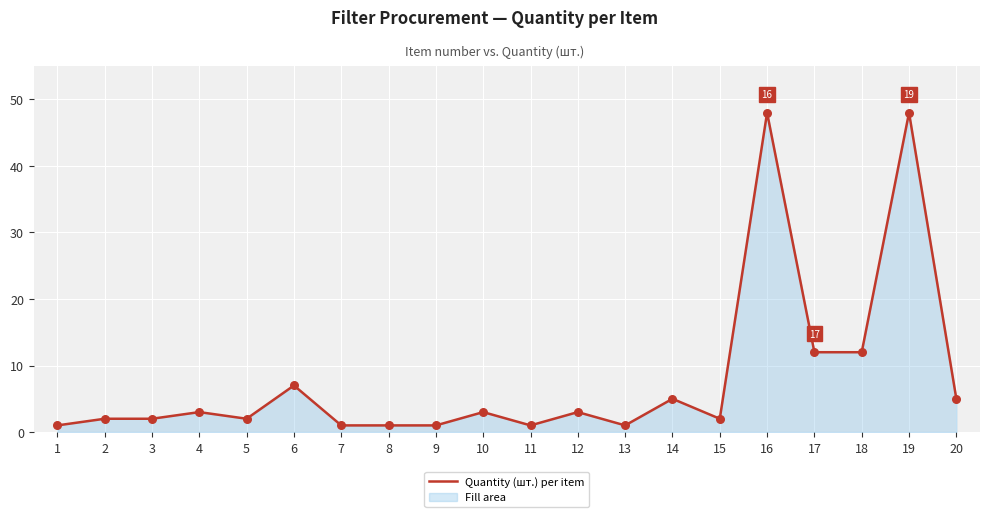

Between 13 and 19, which is larger?

19